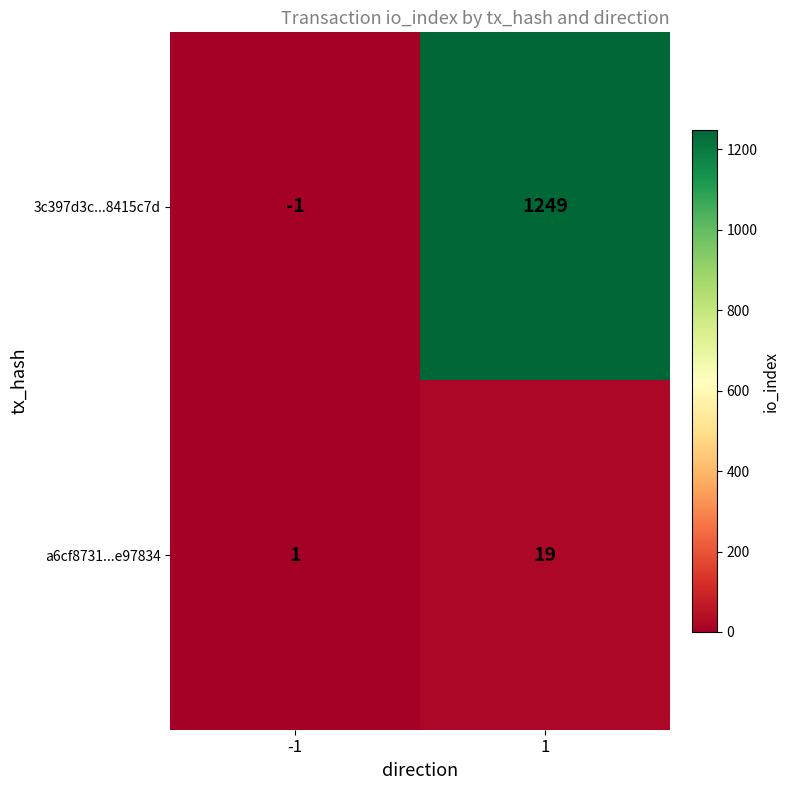

At which category does the chart reach its minimum across all series?

-1